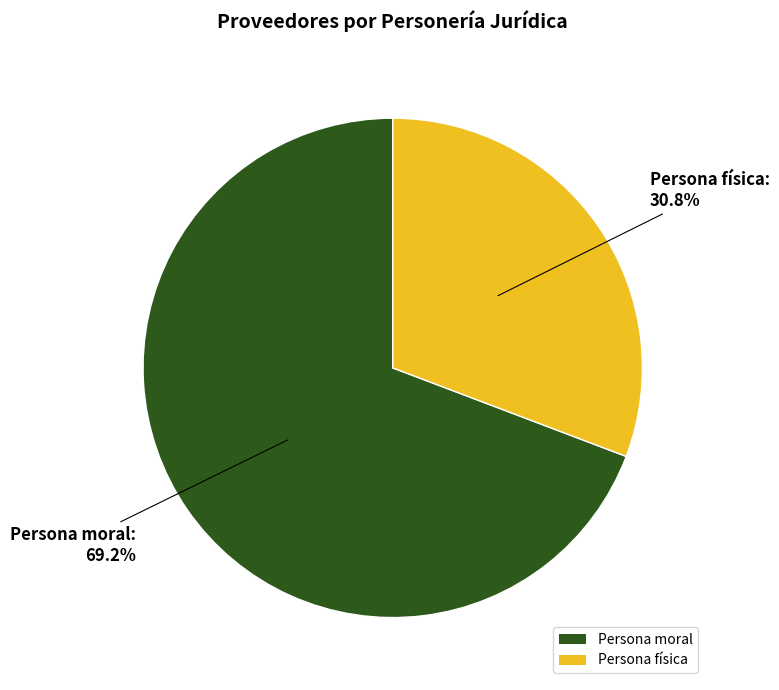

Combined, what portion of the pie is Persona física and Persona moral?

100.0%